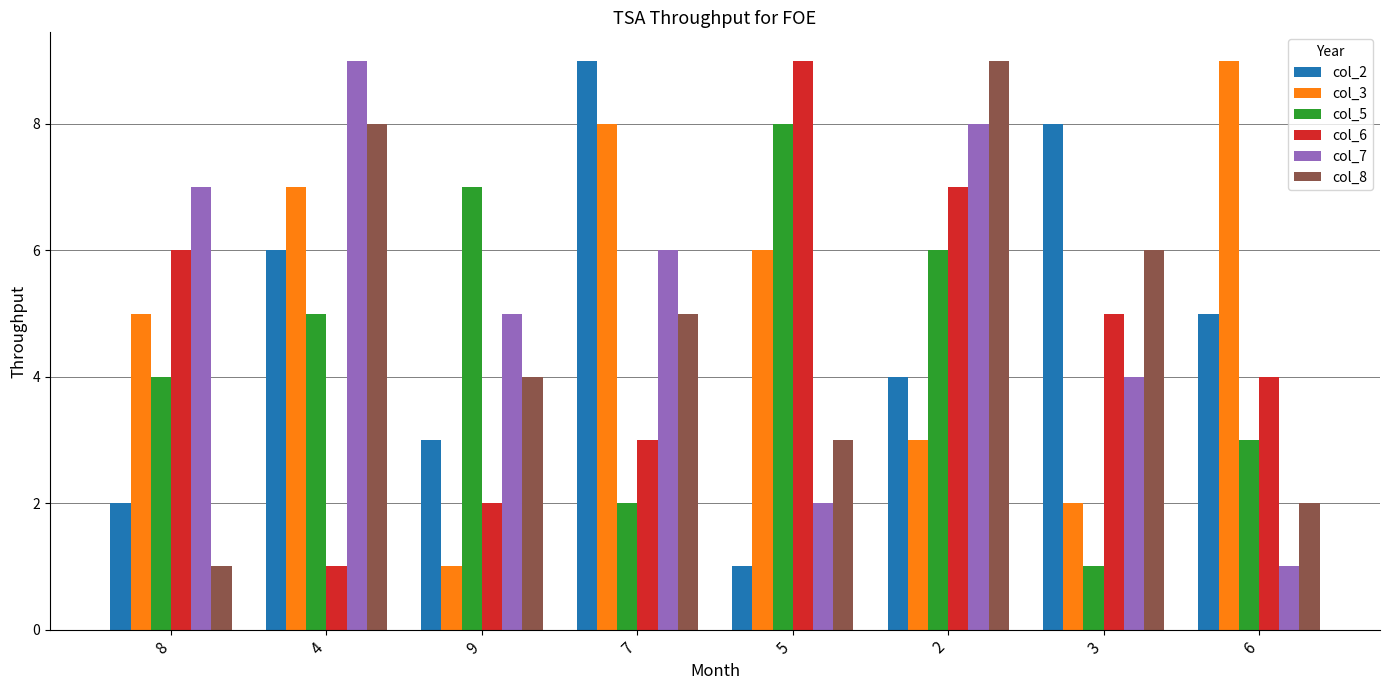

Where does the col_8 series first go above 5?

4